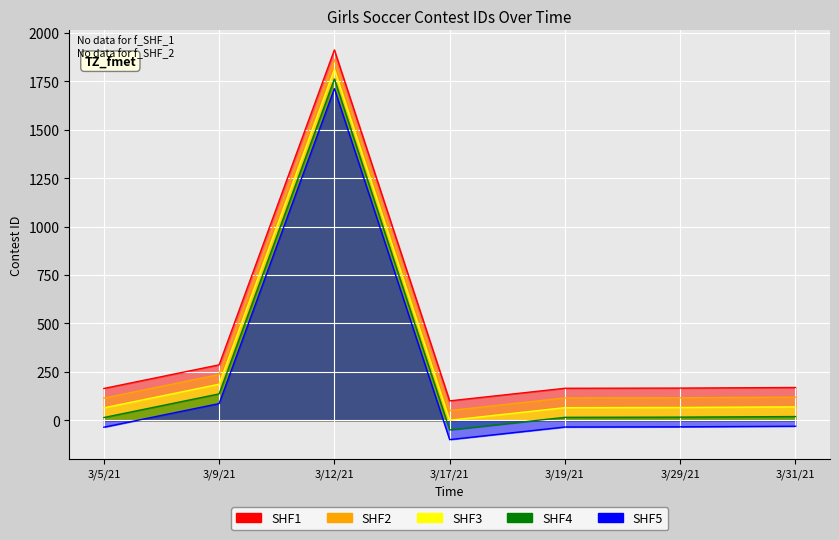

What is the sum of all values?

2962